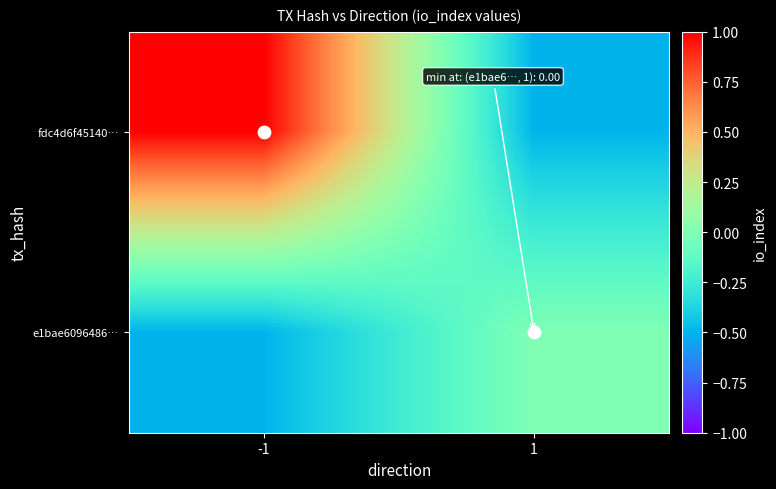

Between -1 and 1, which is larger?

-1